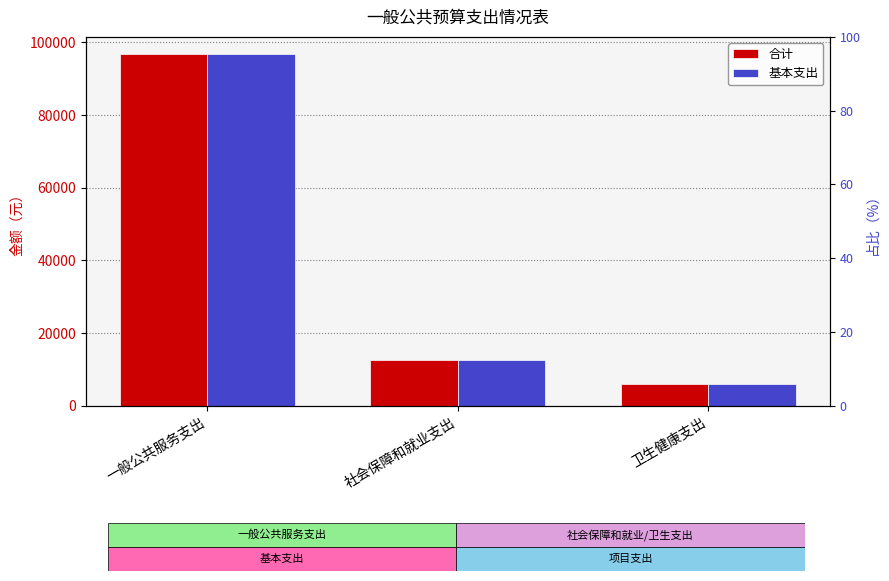

What is the sum of all 合计 values?

115057.3